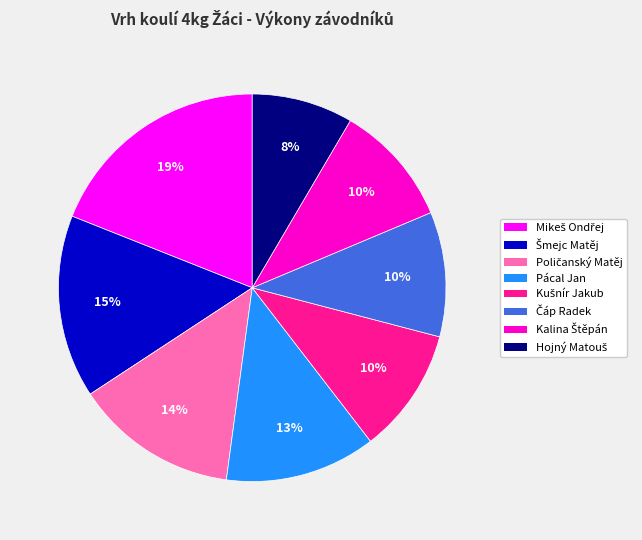

What percentage is the Pácal Jan slice, to the nearest percent?

13%